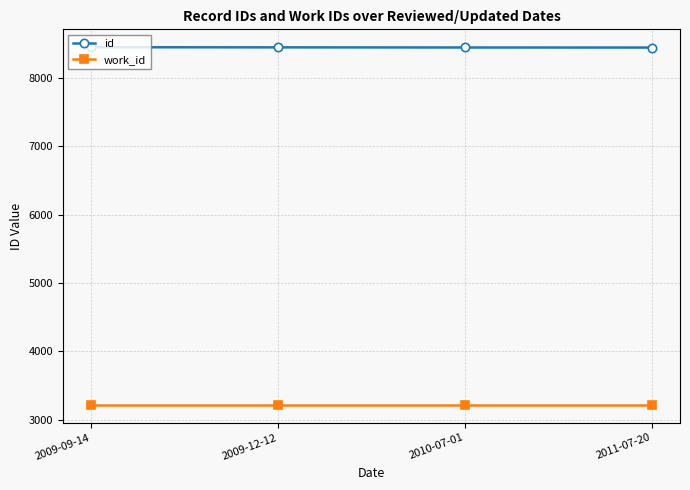

What is the difference between the highest and lowest values at 2009-12-12?

5233